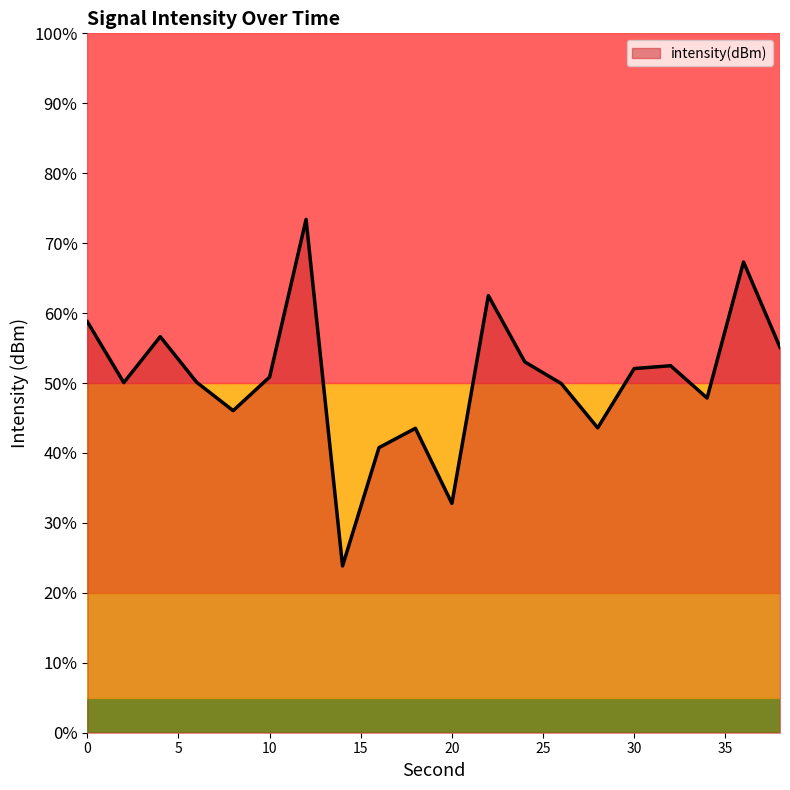

Does the chart have visible grid lines?

No